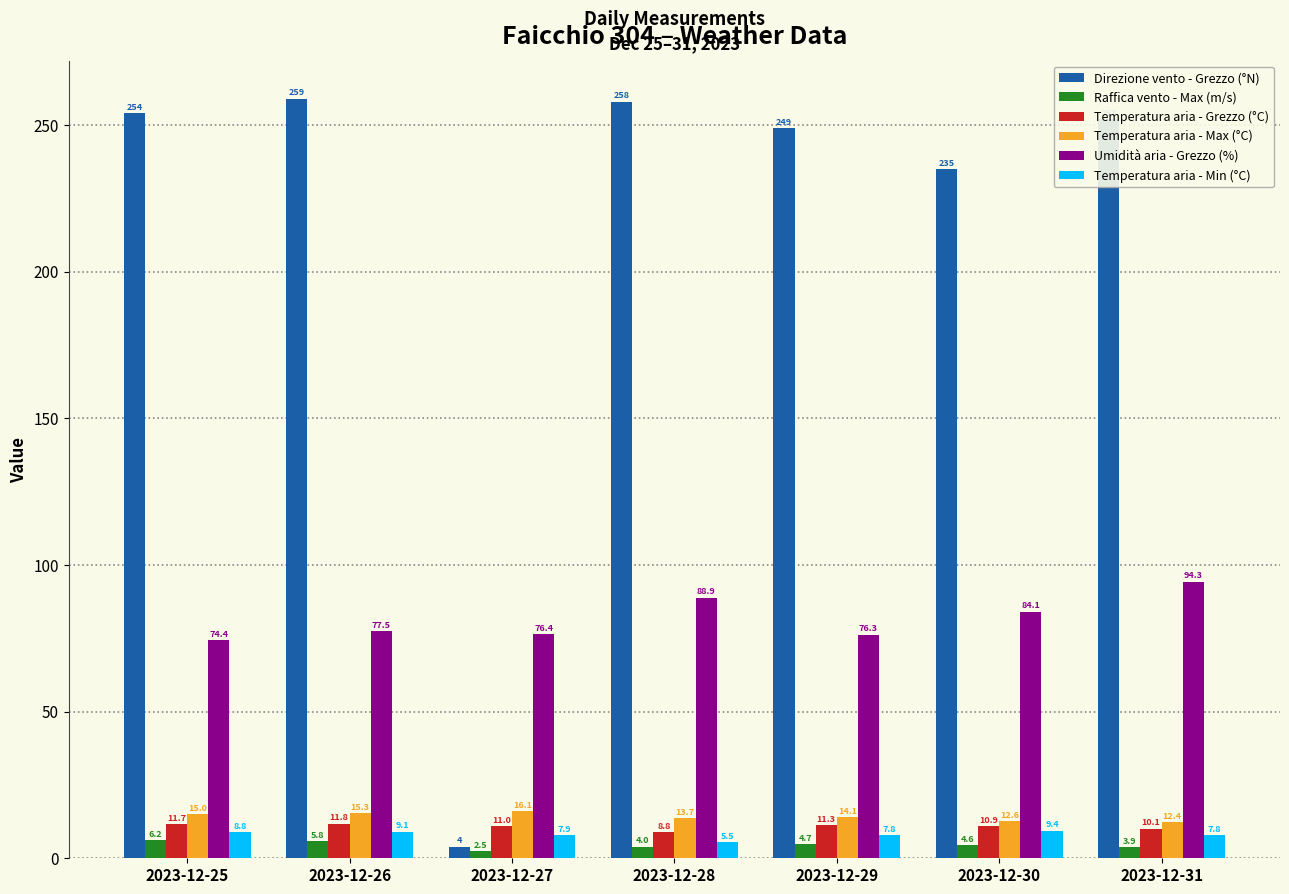

What is the average value of the Temperatura aria - Max (°C) series?

14.2